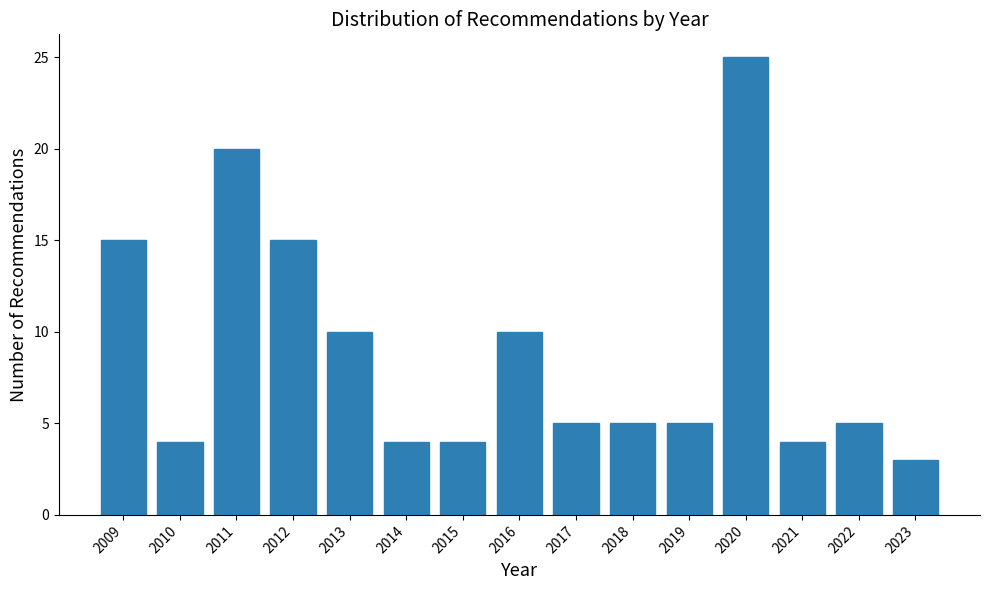

Reading left to right, list every bar in this chart as the range it spans on the x-axis followed by its height. The values are not printed on the chart, so give them approximately, as read against the axis.

2008.5 to 2009.5: 15
2009.5 to 2010.5: 4
2010.5 to 2011.5: 20
2011.5 to 2012.5: 15
2012.5 to 2013.5: 10
2013.5 to 2014.5: 4
2014.5 to 2015.5: 4
2015.5 to 2016.5: 10
2016.5 to 2017.5: 5
2017.5 to 2018.5: 5
2018.5 to 2019.5: 5
2019.5 to 2020.5: 25
2020.5 to 2021.5: 4
2021.5 to 2022.5: 5
2022.5 to 2023.5: 3